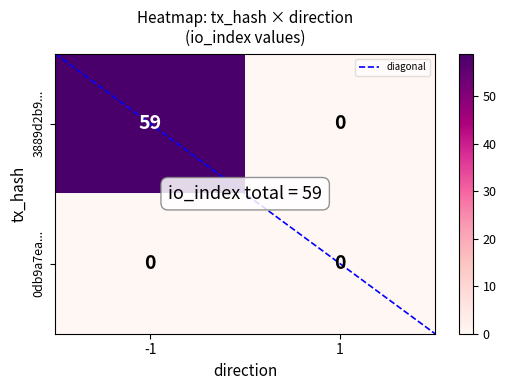

How many categories are shown in the chart?

2